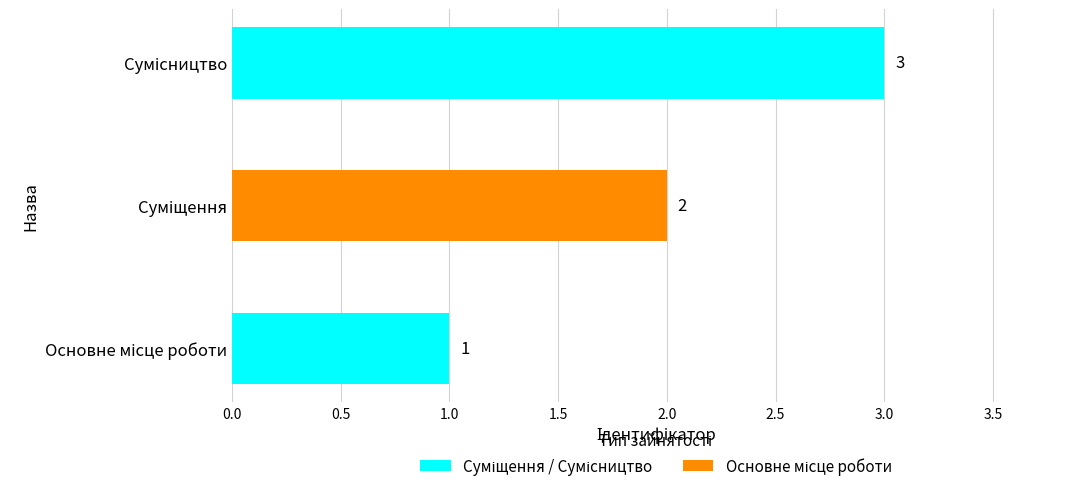

Count the values in the range 1 to 3.

3